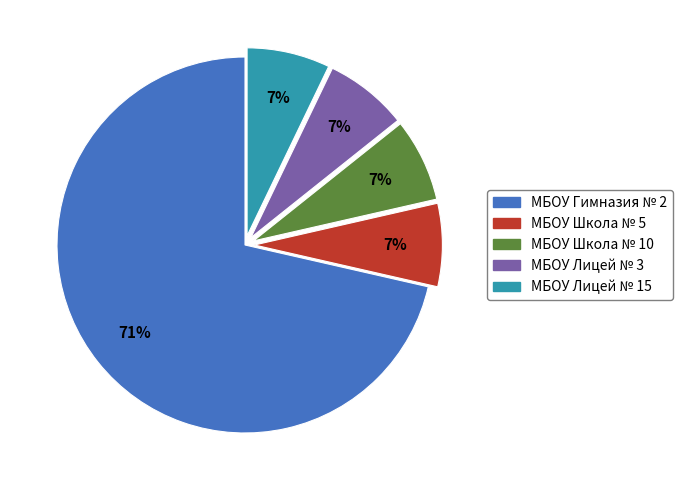

Do МБОУ Гимназия № 2 and МБОУ Лицей № 15 together represent more than half of the pie?

Yes